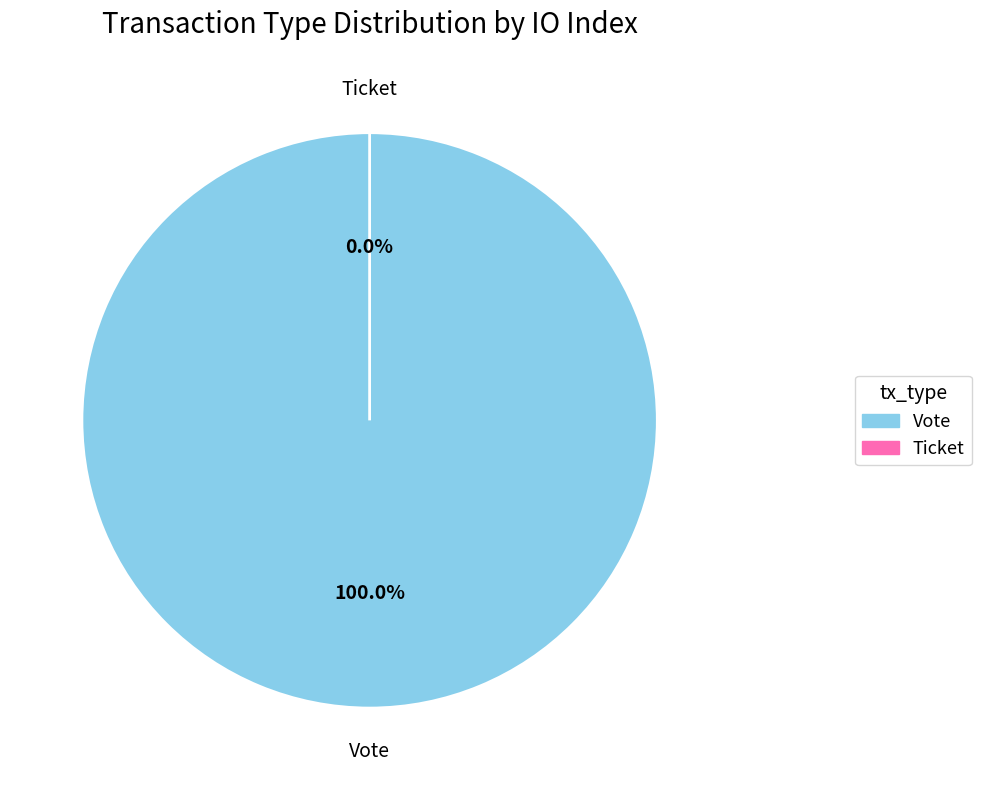

Rank the categories by value from lowest to highest.

Ticket, Vote